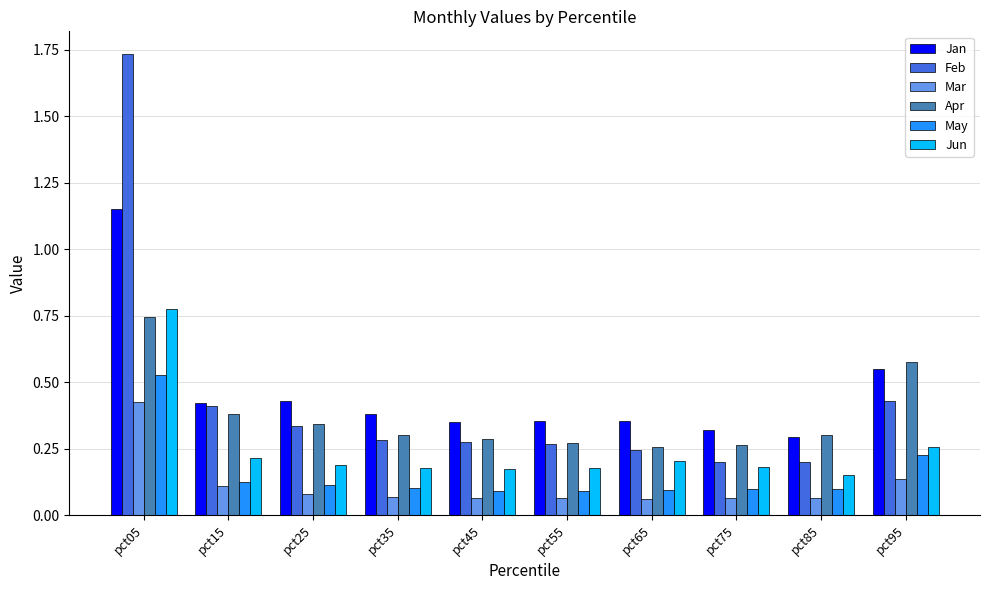

Which category has the highest value across all series?

pct05